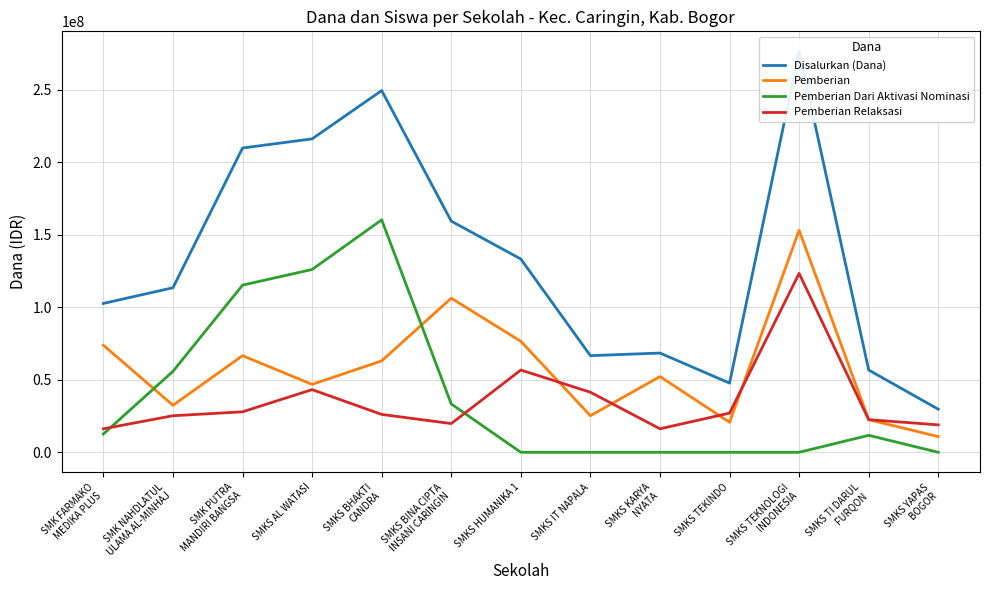

Is it true that Disalurkan (Dana) equals 223008253 at SMKS HUMANIKA 1?

False